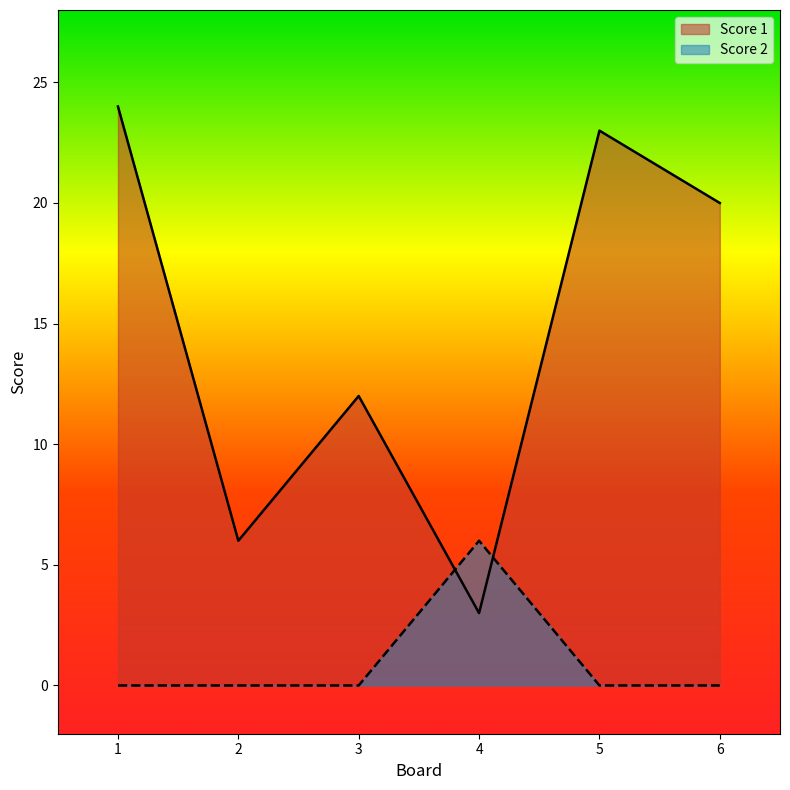

Reading right to left, extract all data points from this chart.

Score 1: 20	23	3	12	6	24
Score 2: 0	0	6	0	0	0